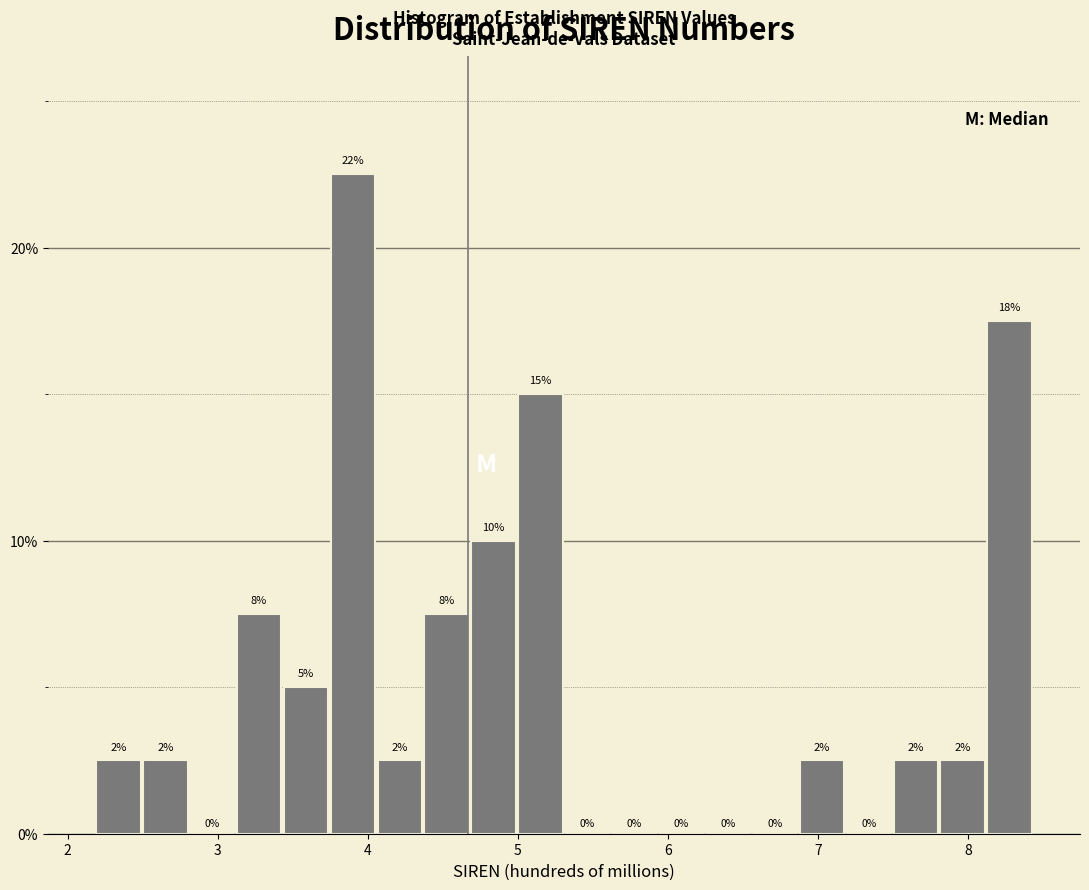

Around what value on the x-axis is the tallest bar? Give the approximate position of its centre, as read against the axis.

3.9